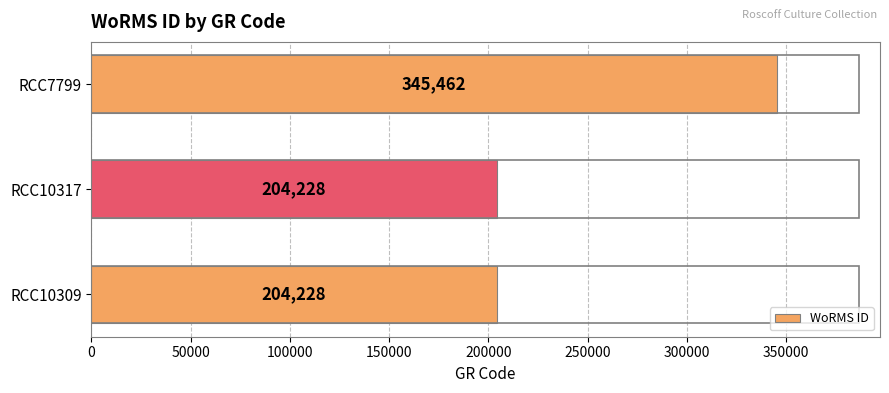

Approximately how many times larger is the value at RCC7799 compared to RCC10317?

1.7